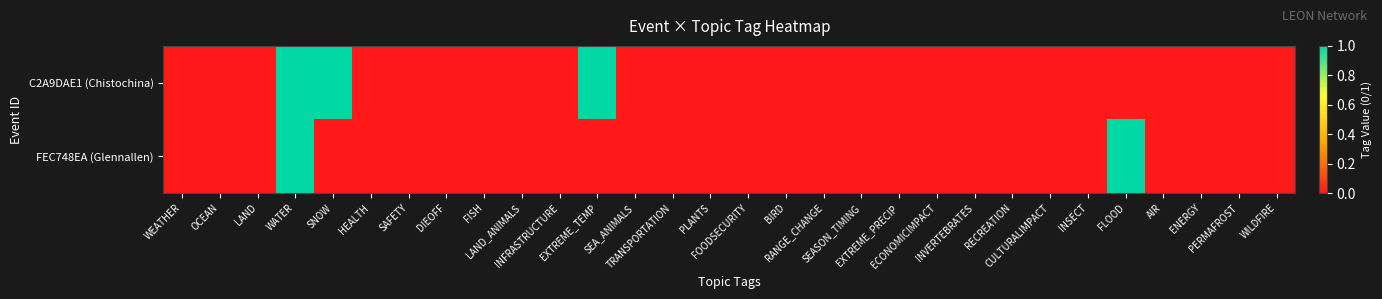

List the series in order of their overall mean, lowest first.

FEC748EA (Glennallen), C2A9DAE1 (Chistochina)